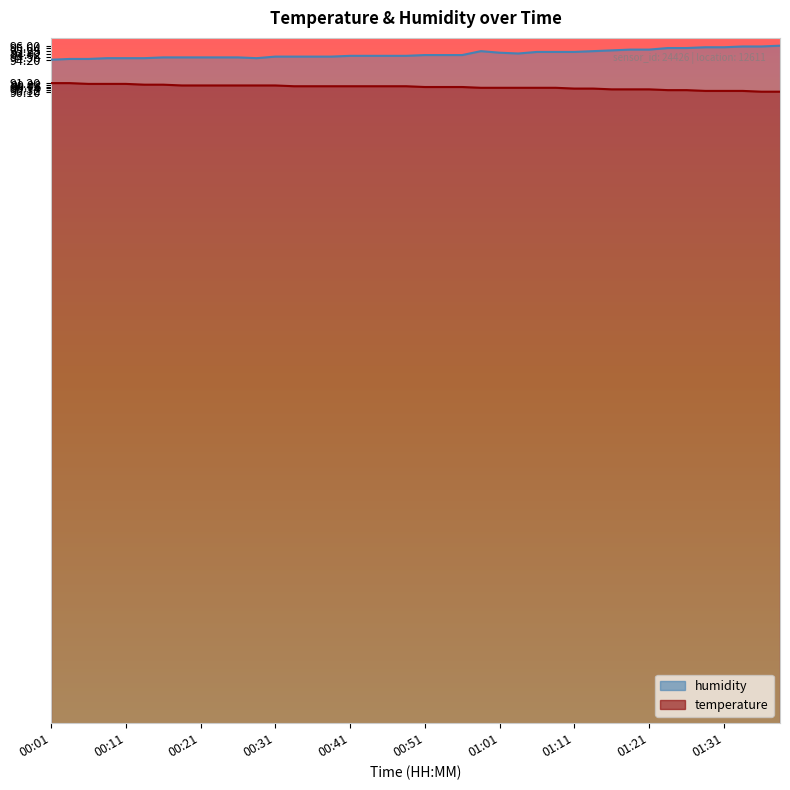

What is the label of the 17th point from the left?

00:41